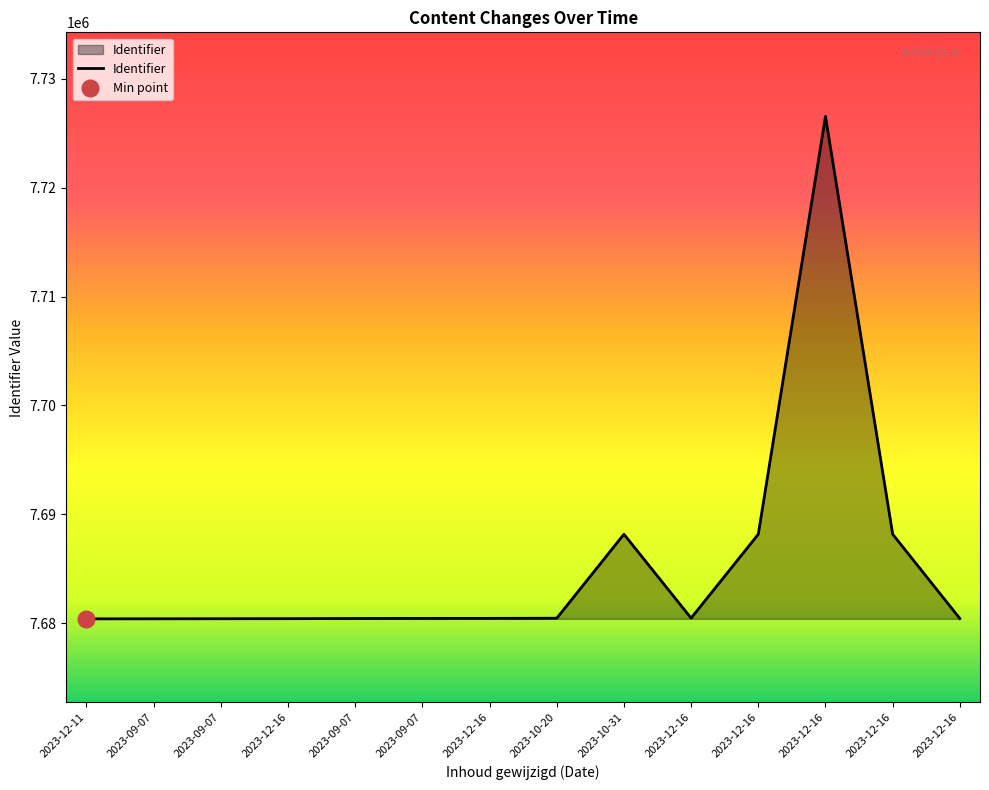

Does the chart have visible grid lines?

No